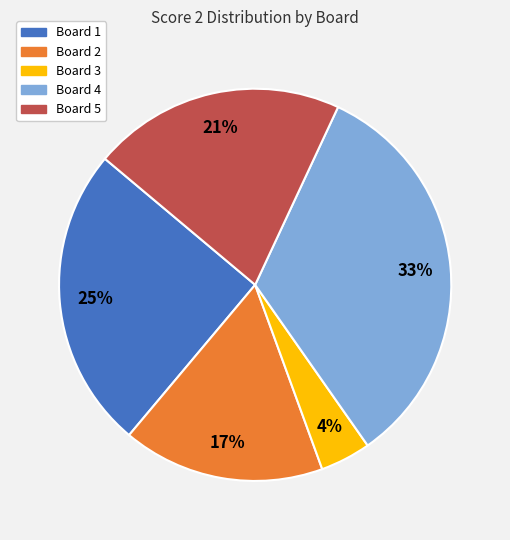

True or false: Board 3 accounts for 4% of the total.

True